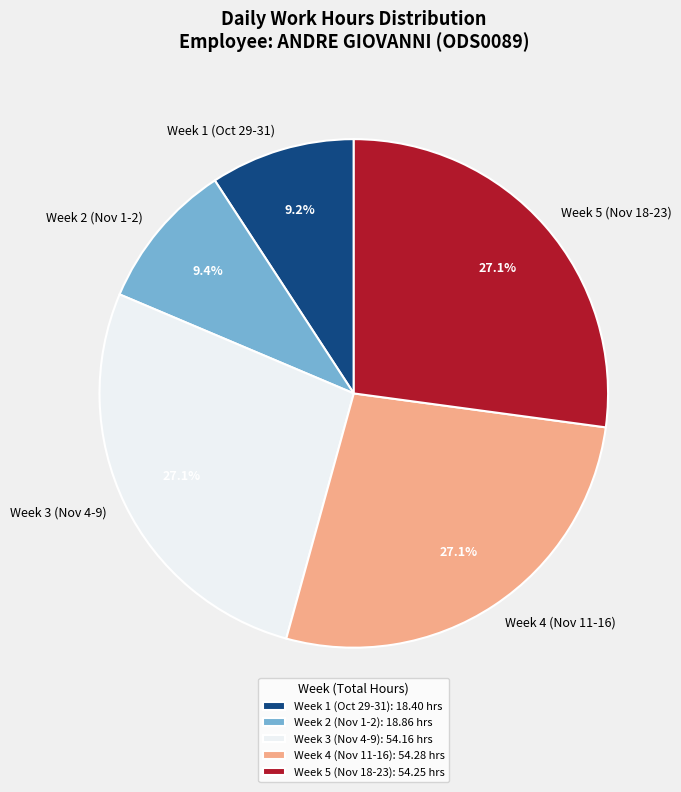

What percentage is NOT represented by Week 2 (Nov 1-2)?

90.6%